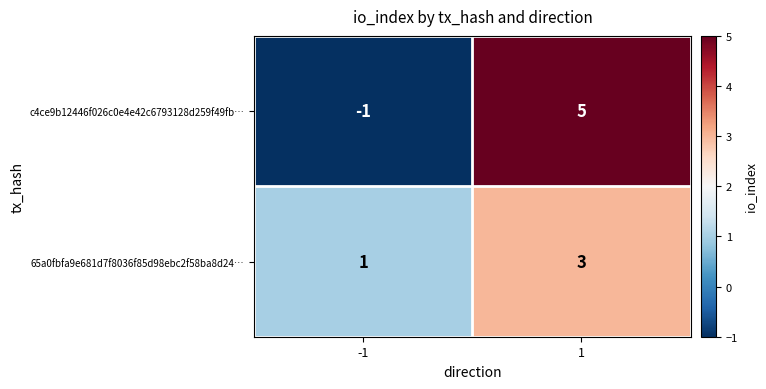

What is the sum of the 65a0fbfa9e681d7f8036f85d98ebc2f58ba8d24… values at -1 and 1?

4